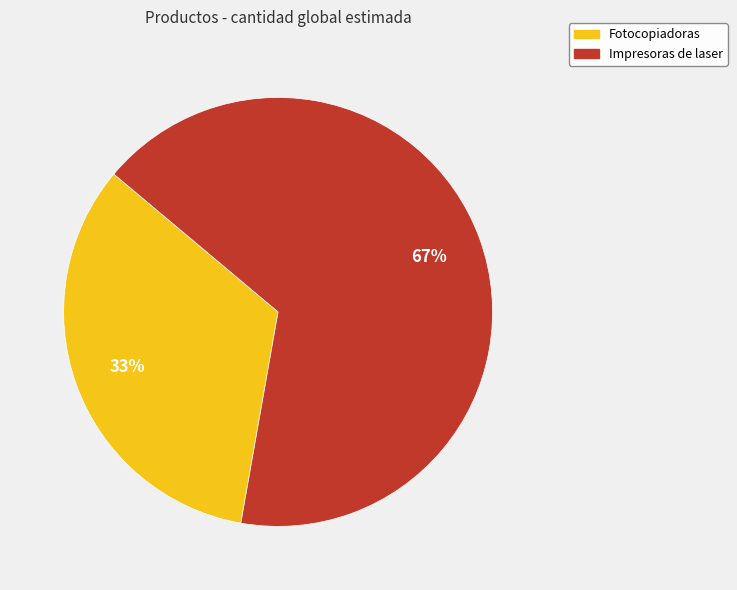

To the nearest percent, what is the average slice percentage?

50%